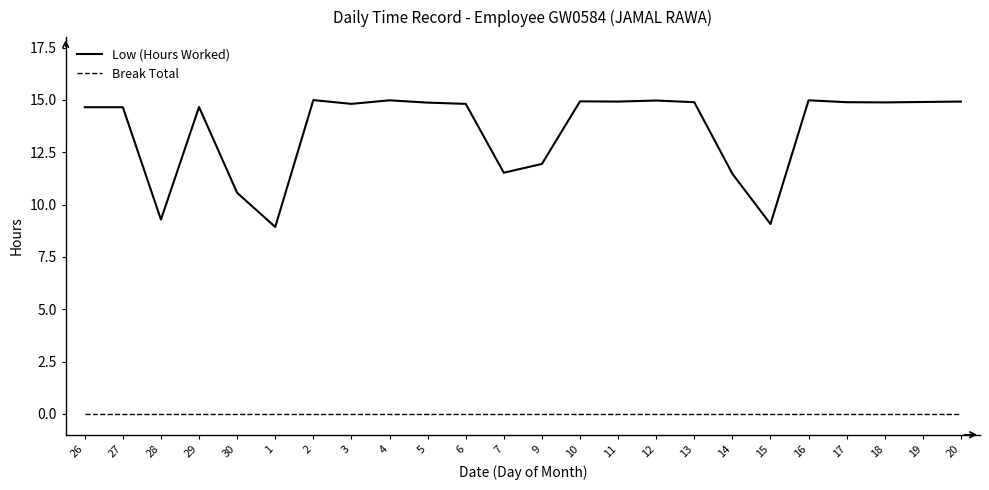

What position from the right is 20?

1